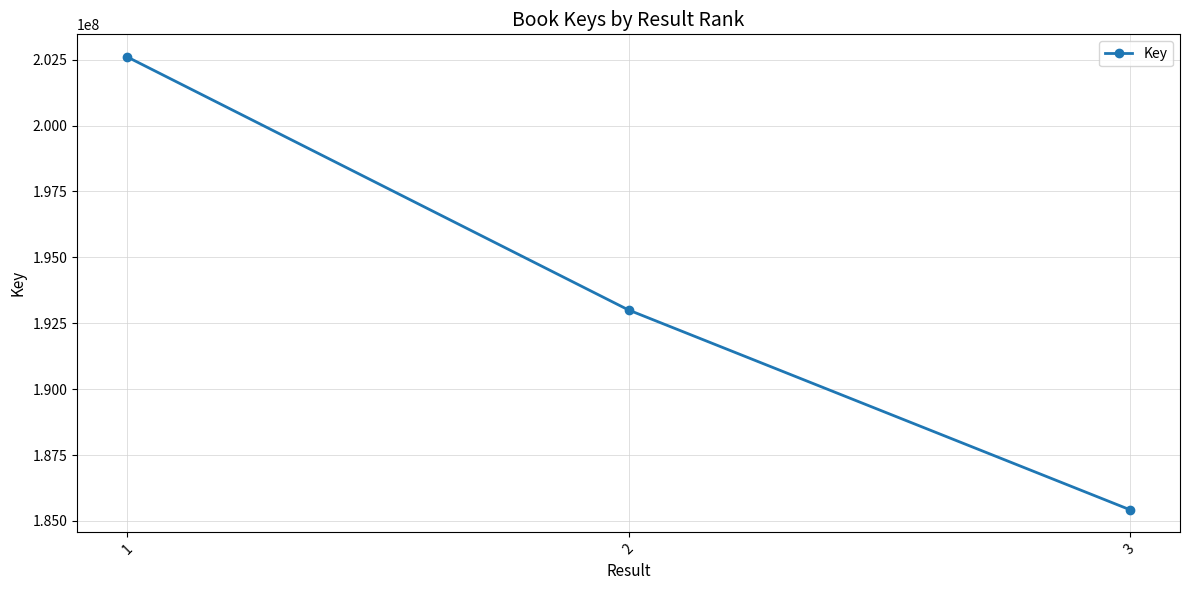

What is the minimum value shown in the chart?

185424649